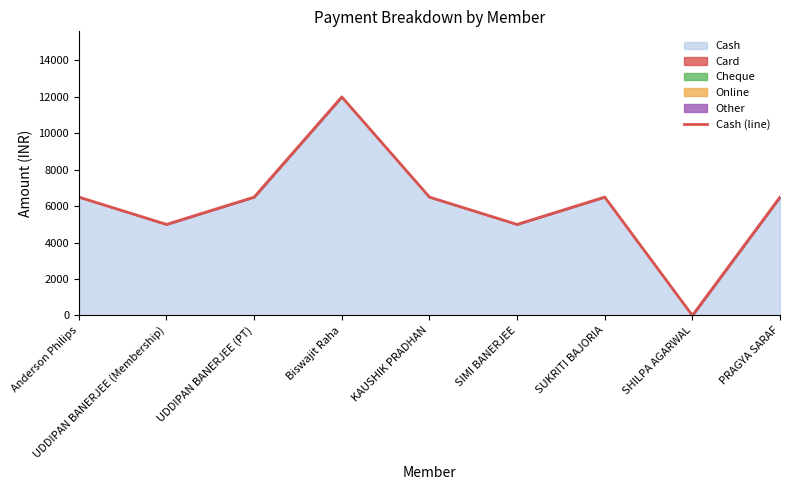

What is the sum of the values at Anderson Philips and SUKRITI BAJORIA?

12998